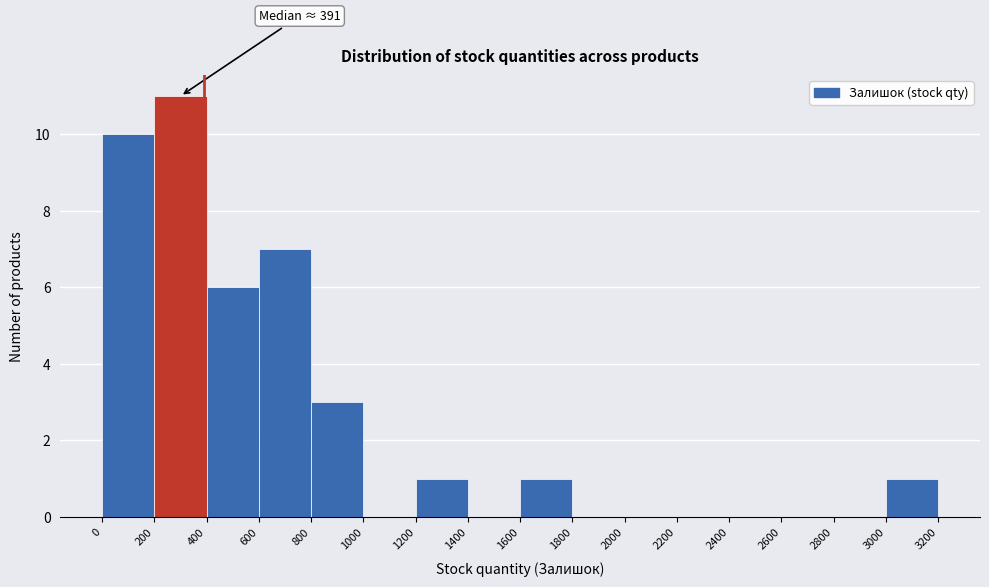

Over which range of the x-axis is the bar tallest?

200 to 400